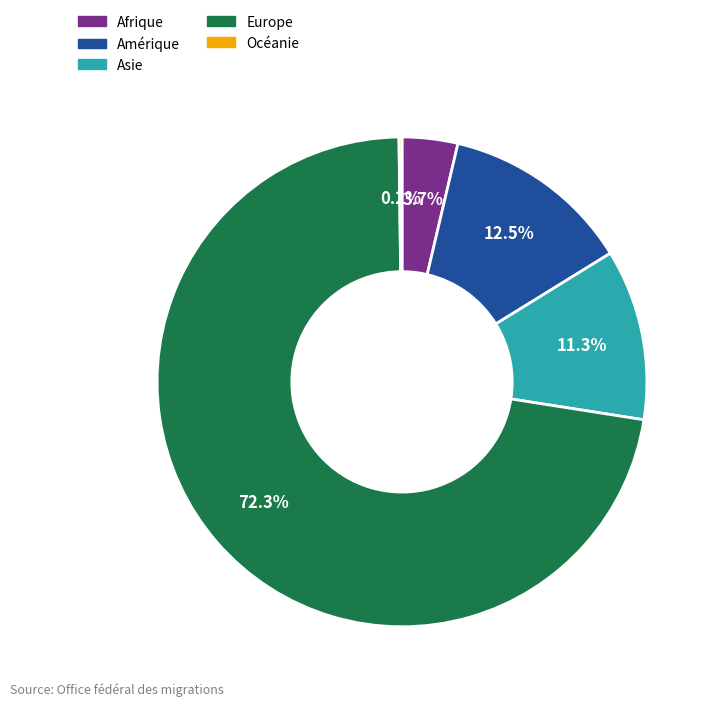

Does Europe account for over 50% of the chart?

Yes